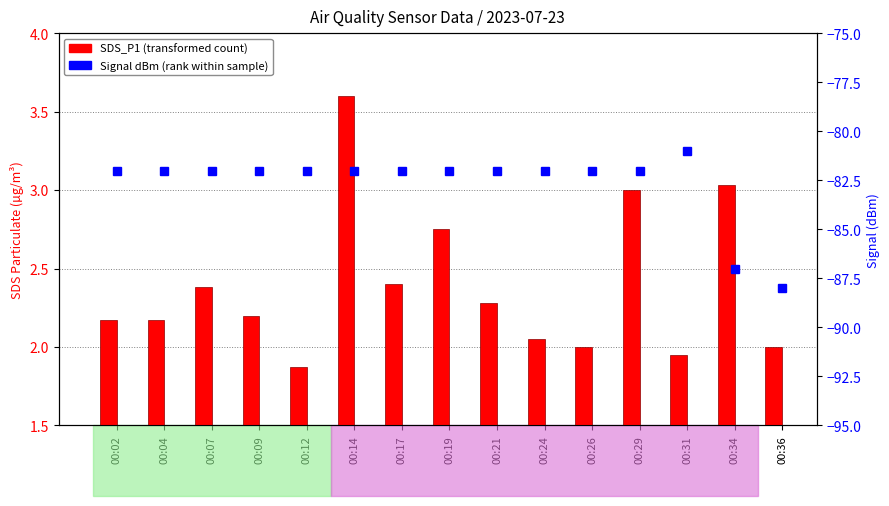

What is the total value across all series at 00:09?

-79.8